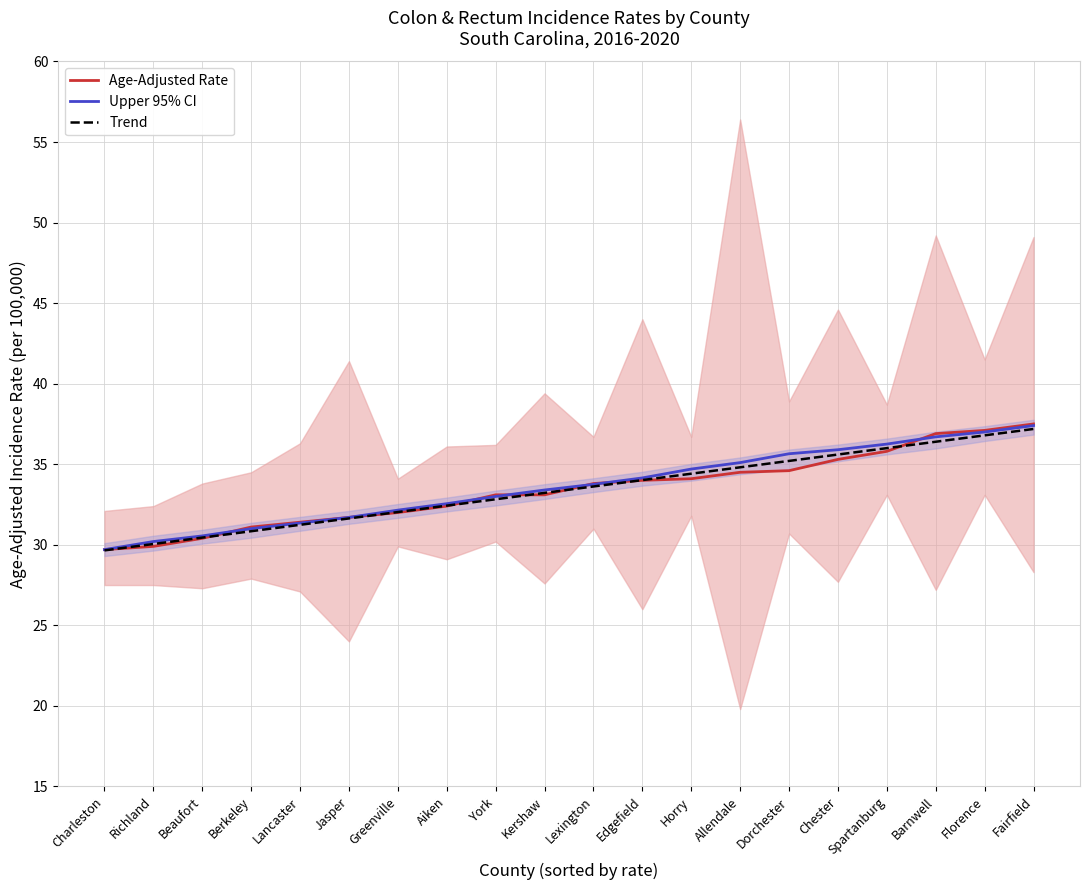

What is the value of the Upper 95% CI point at the 2nd from the left?

30.2